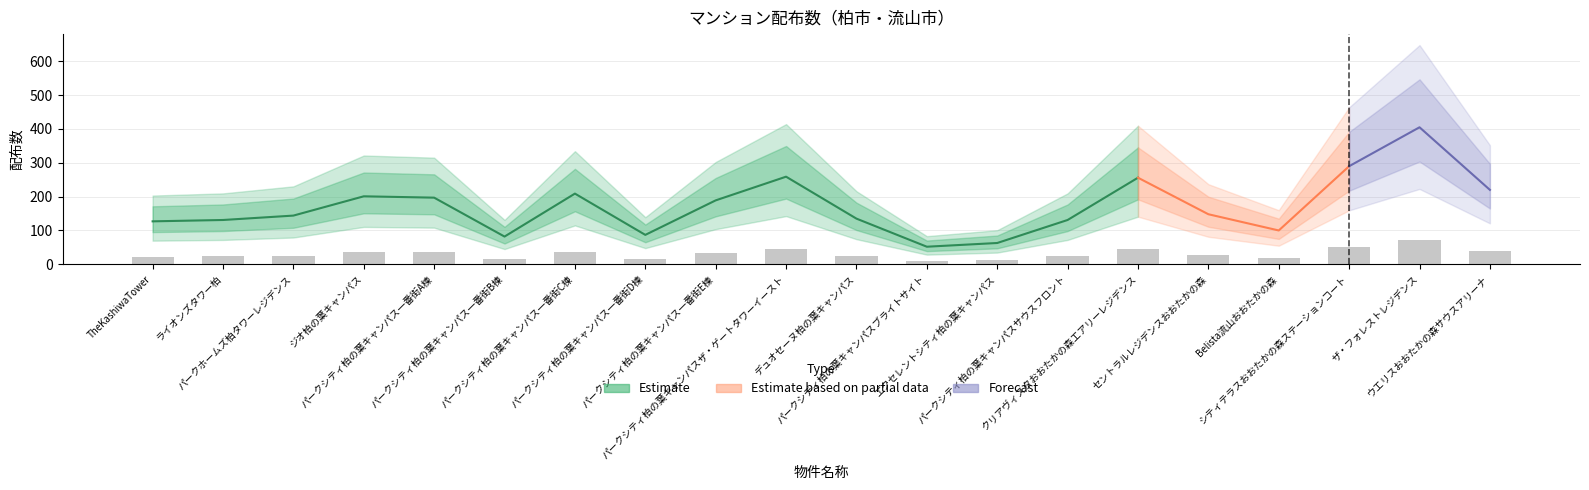

Are the bars horizontal?

No